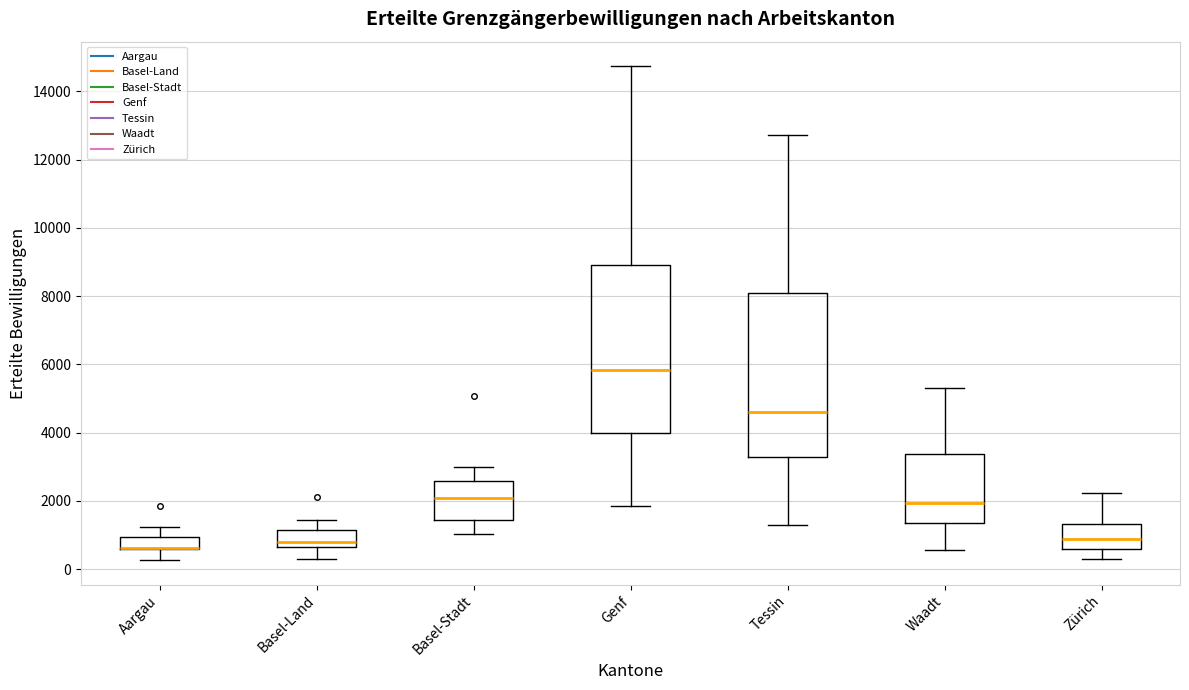

Reading left to right, transcribe this box plot: for each box, give where its median line is, the range the box spans, and where its two whiskers end, as read against the y-axis. The values are not printed on the chart, so give them approximately, as read against the axis.

Aargau: median 600 (drawn on the box's lower edge), box 600 to 1000, whiskers 200 to 1200
Basel-Land: median 800, box 600 to 1200, whiskers 400 to 1400
Basel-Stadt: median 2000, box 1400 to 2600, whiskers 1000 to 3000
Genf: median 5800, box 4000 to 9000, whiskers 1800 to 14800
Tessin: median 4600, box 3400 to 8200, whiskers 1400 to 12800
Waadt: median 2000, box 1400 to 3400, whiskers 600 to 5400
Zürich: median 800, box 600 to 1400, whiskers 400 to 2200